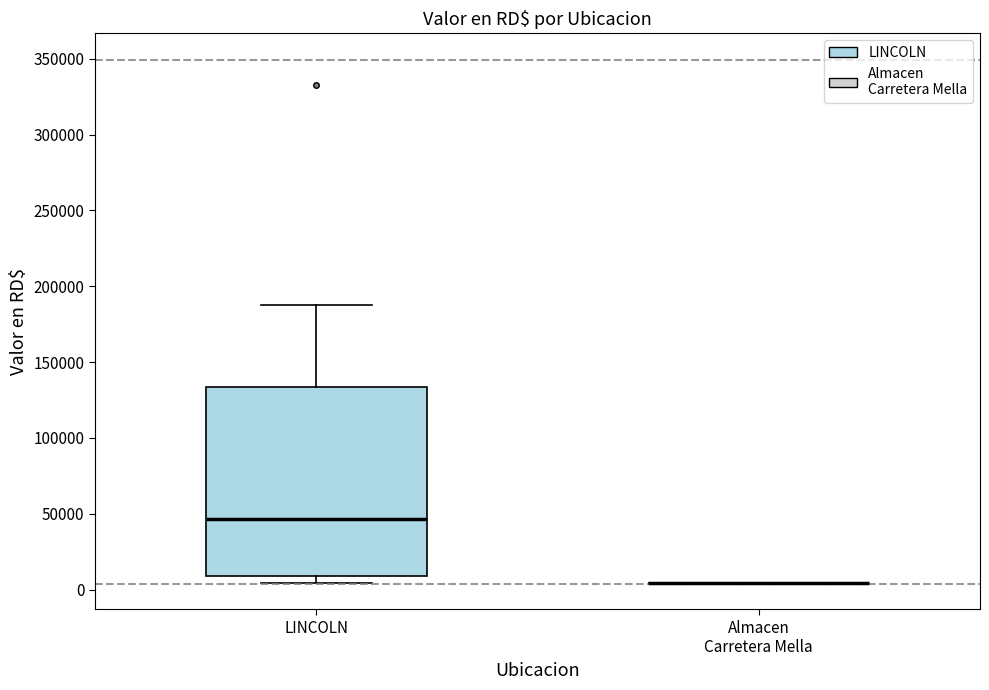

Comparing the boxes themselves (not the whiskers), which one is the tallest?

LINCOLN